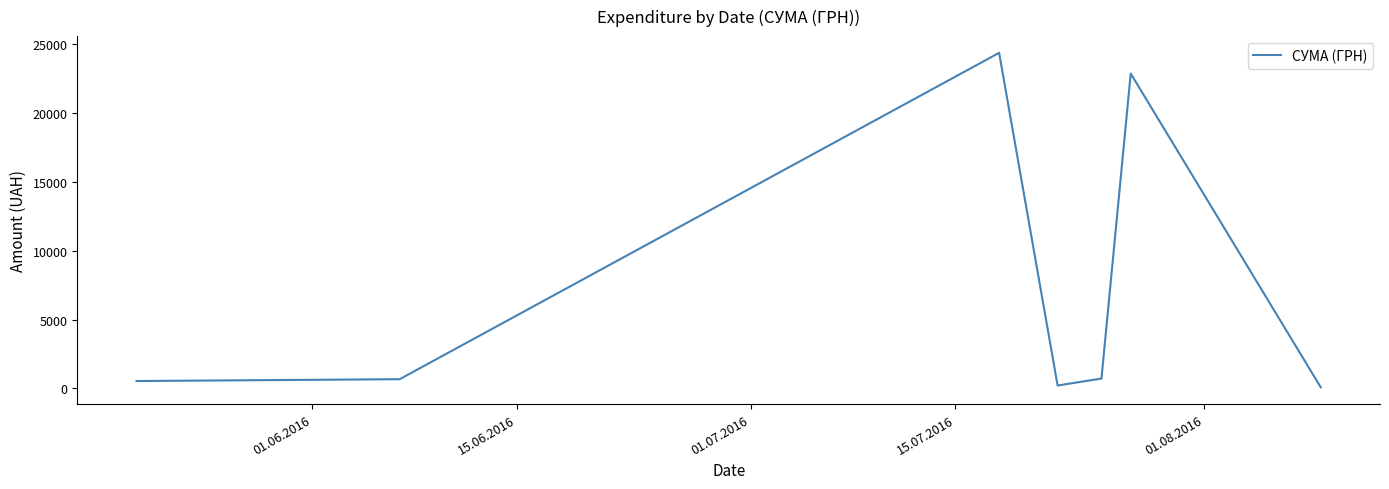

What is the greatest value displayed?

24369.0